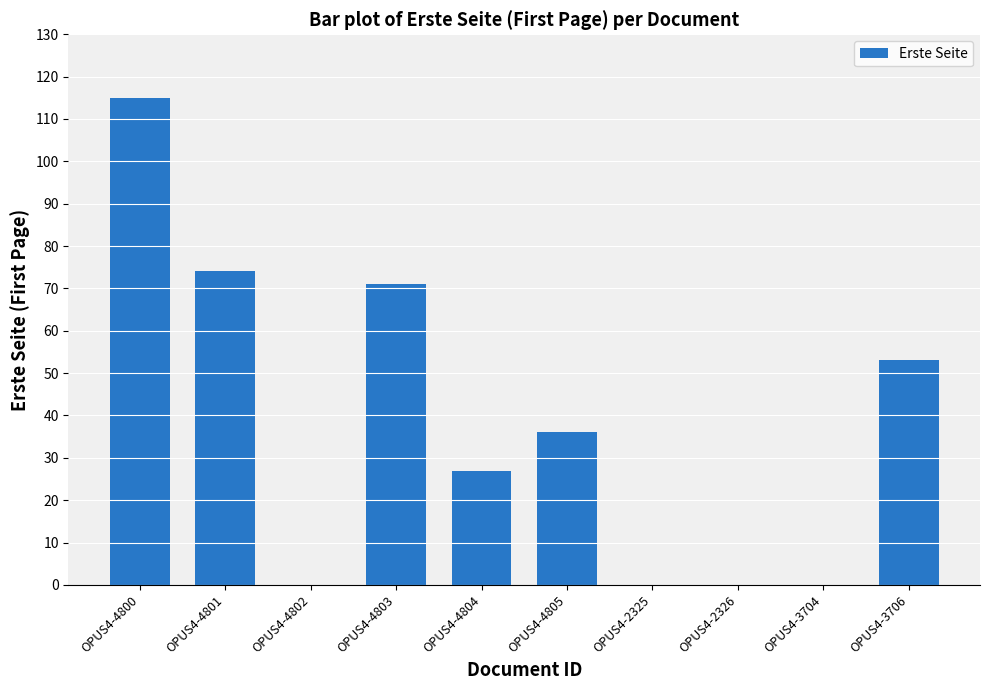

The chart shows a value of -76 at OPUS4-3704. True or false?

False